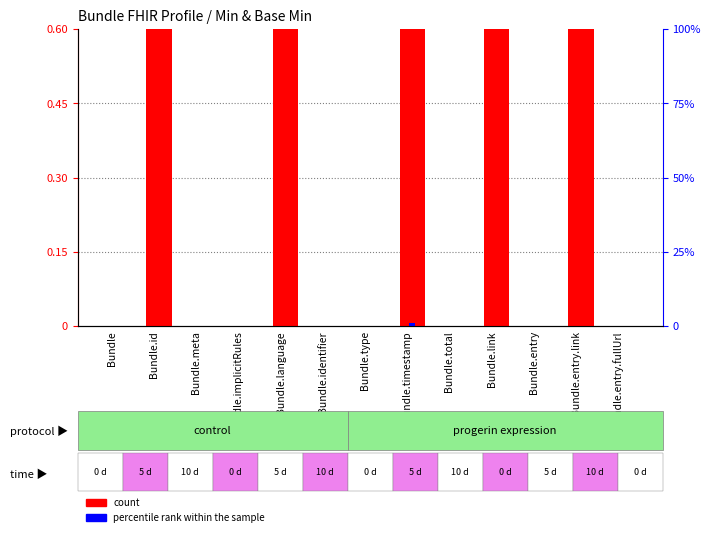

Where is percentile rank within the sample nearest to the value 0?

Bundle